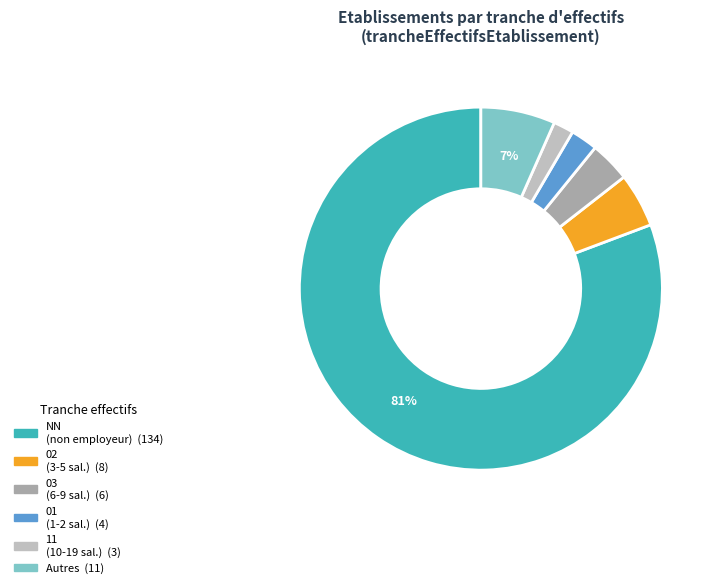

To the nearest percent, what is the average slice percentage?

17%